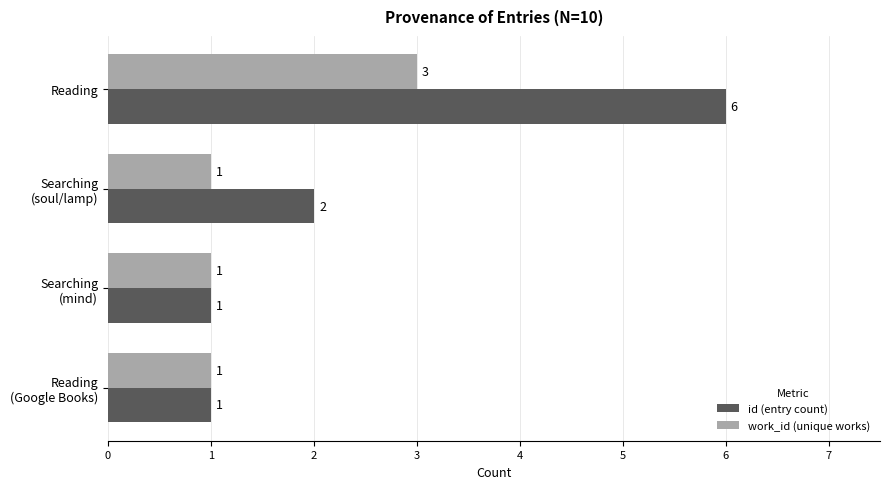

List the series in order of their overall mean, lowest first.

work_id (unique works), id (entry count)